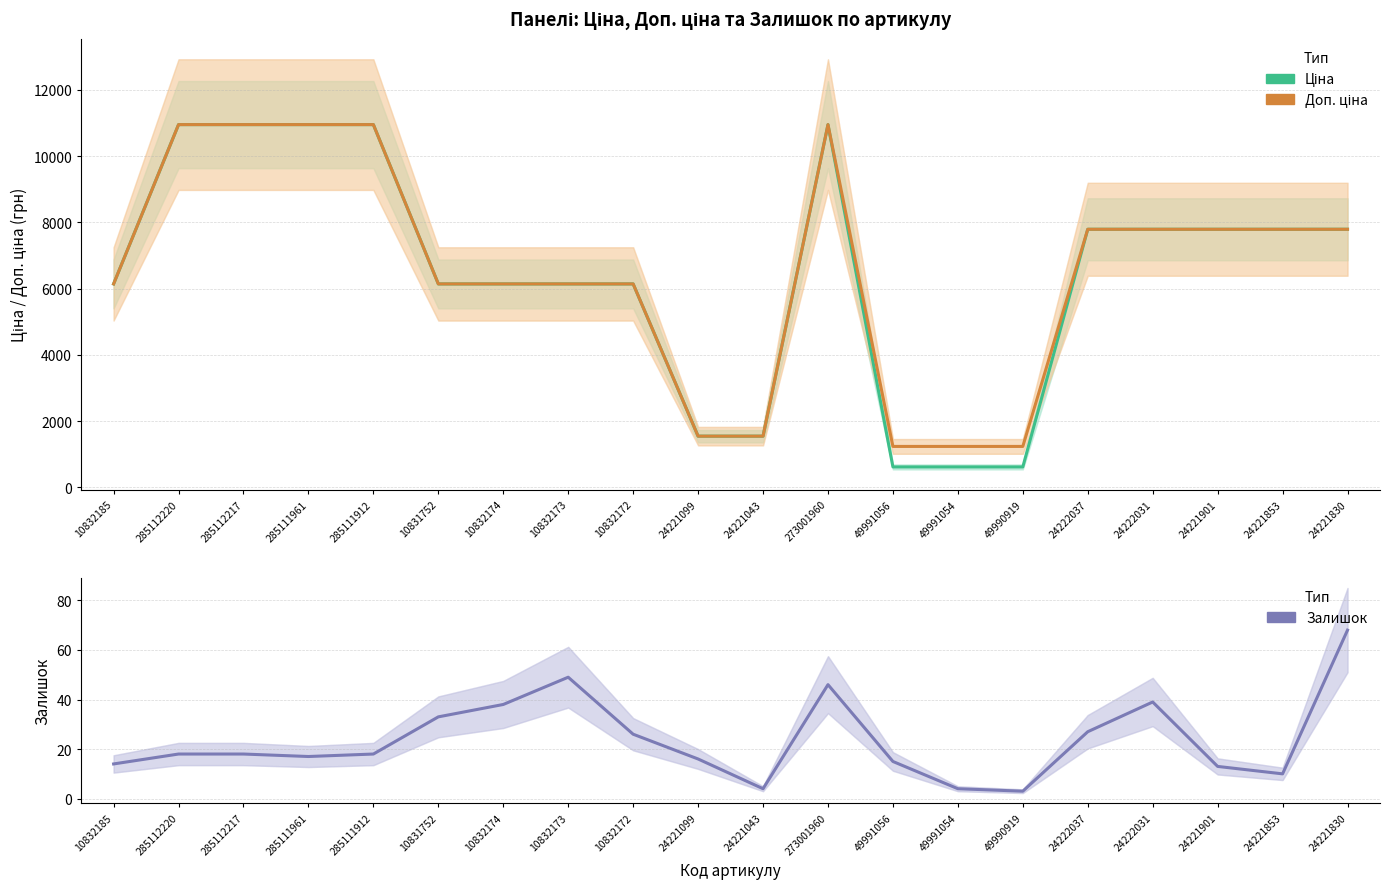

Reading left to right, transcribe all the data shown in this chart.

Ціна: 6143.2	10952.0	10952.0	10952.0	10952.0	6143.2	6143.2	6143.2	6143.2	1547.7	1547.7	10952.0	618.9	618.9	618.9	7792.9	7792.9	7792.9	7792.9	7792.9
Доп. ціна: 6143.2	10952.0	10952.0	10952.0	10952.0	6143.2	6143.2	6143.2	6143.2	1548.0	1548.0	10952.0	1238.0	1238.0	1238.0	7792.9	7792.9	7792.9	7792.9	7792.9
Залишок: 14.0	18.0	18.0	17.0	18.0	33.0	38.0	49.0	26.0	16.0	4.0	46.0	15.0	4.0	3.0	27.0	39.0	13.0	10.0	68.0